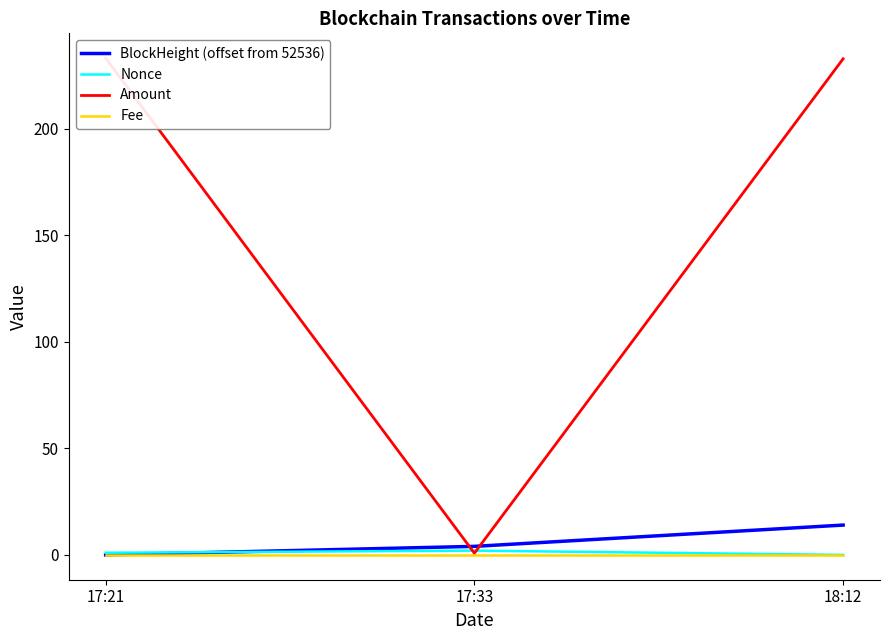

What is the difference between the highest and lowest values at 17:21?

233.2